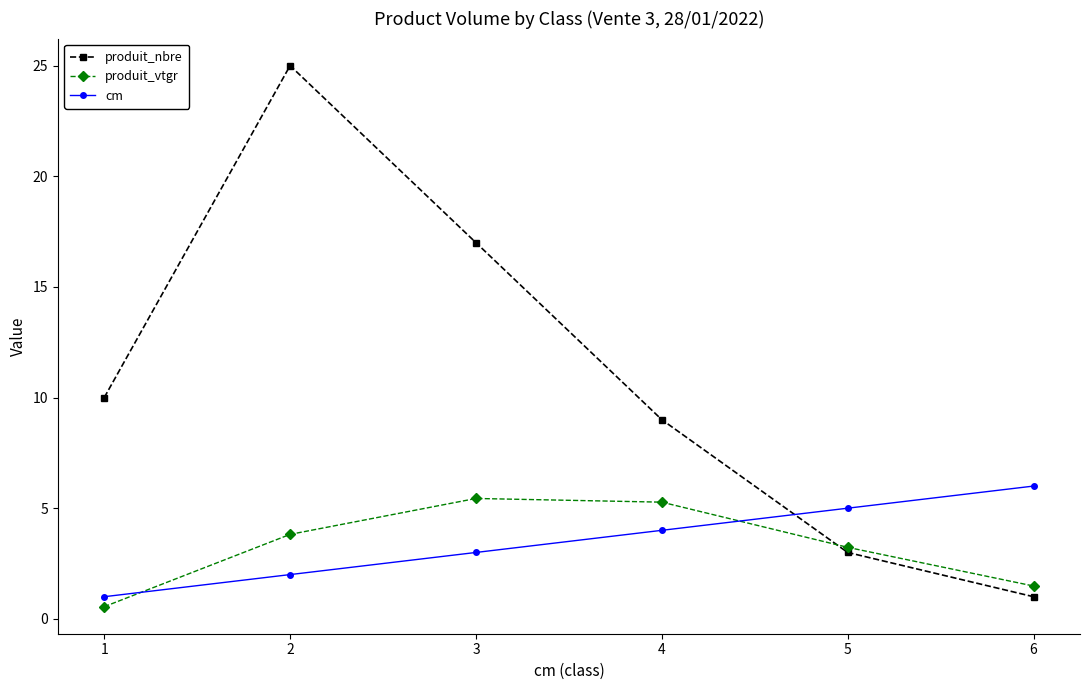

At which category is the sum across all series the highest?

2